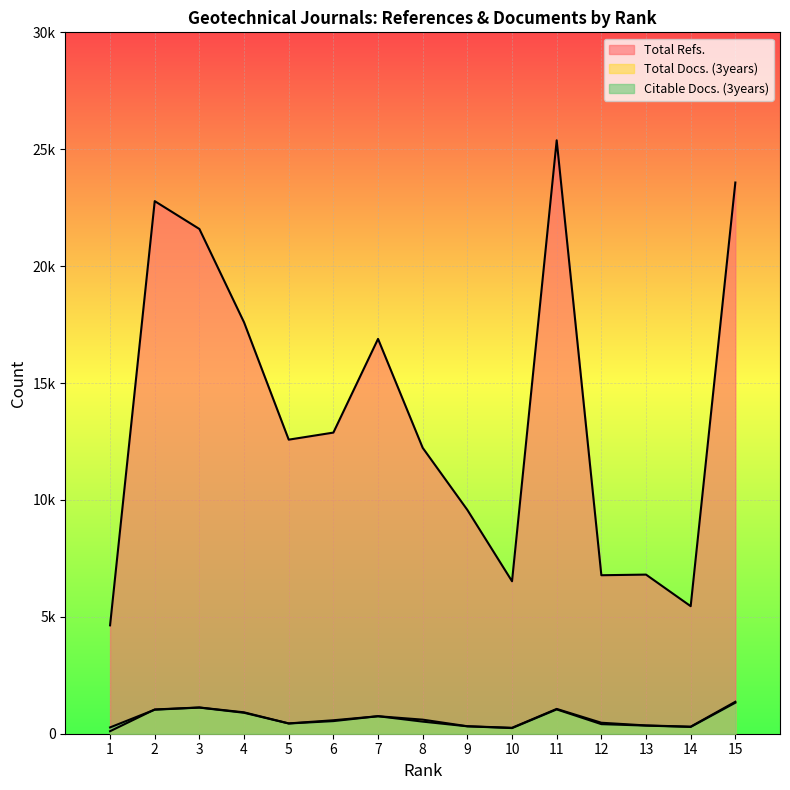

The value of Total Refs. at 8 is 12228. True or false?

True